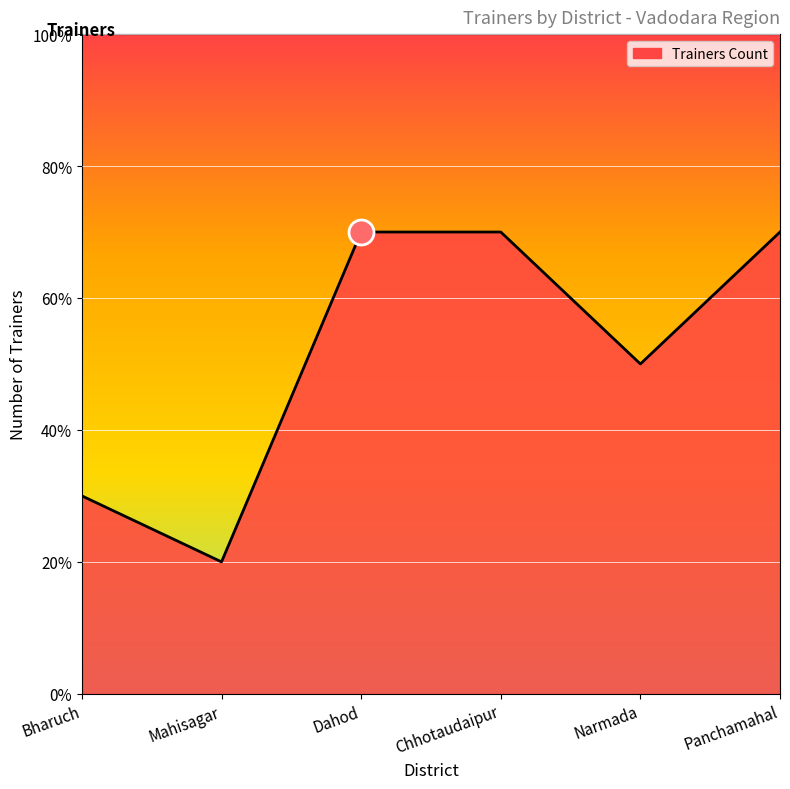

What is the difference between the second highest and second lowest values?

4